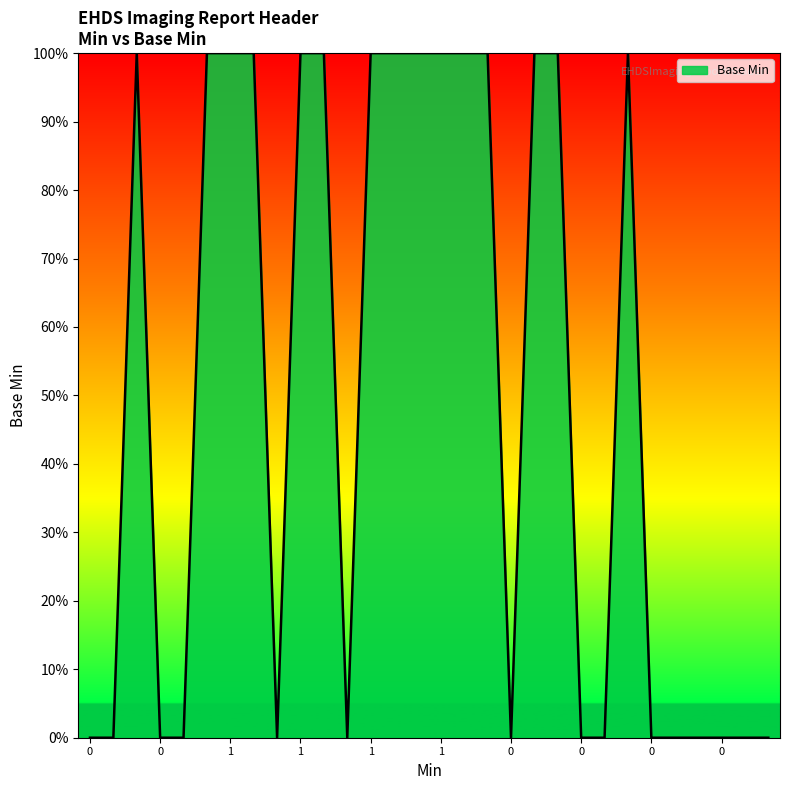

True or false: there are more than 1 points higher than both neighbors.

True